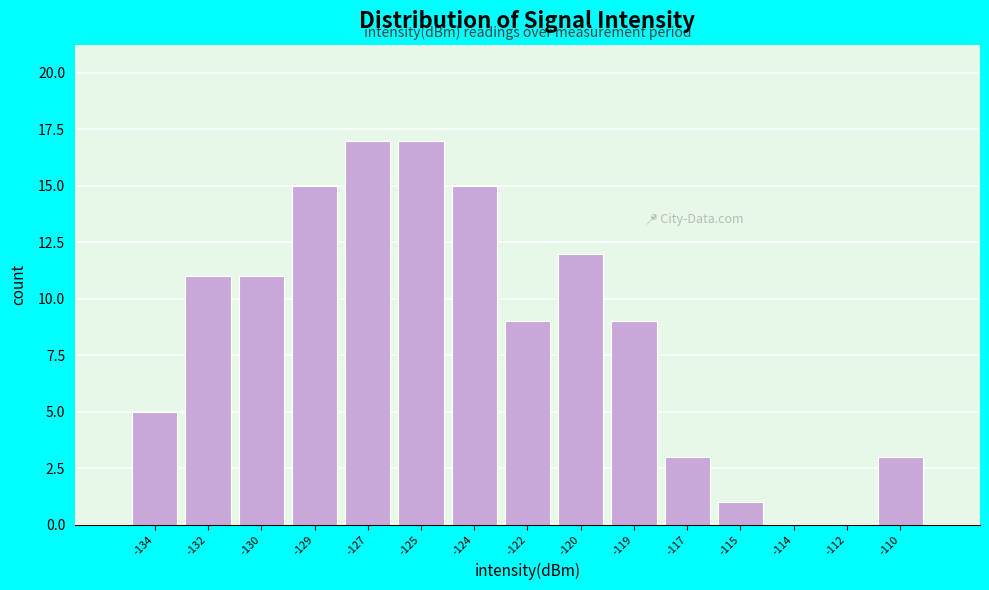

Between -115 and -134, which is larger?

-134